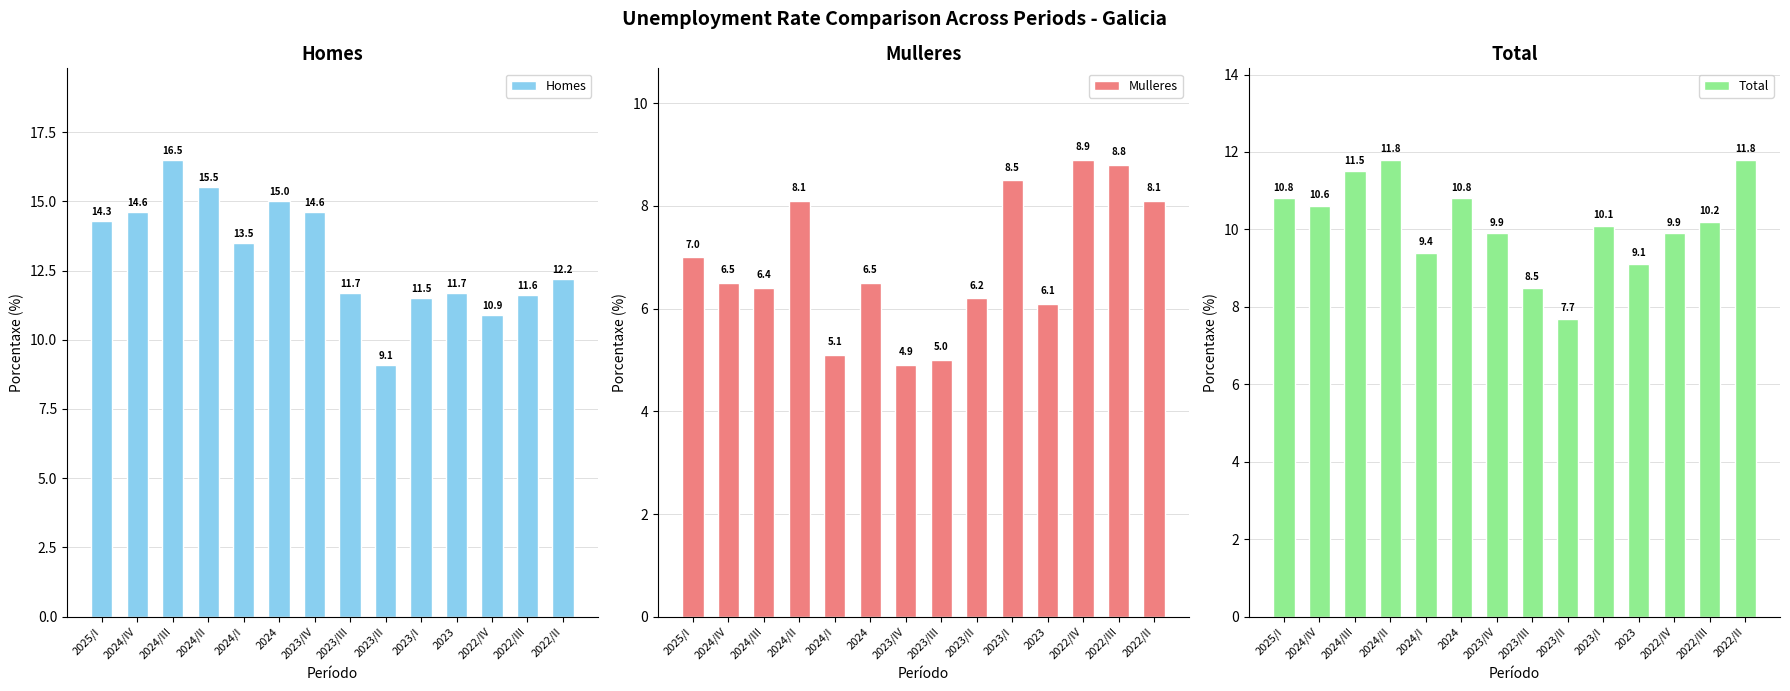

At which category is the sum across all series the highest?

2024/II